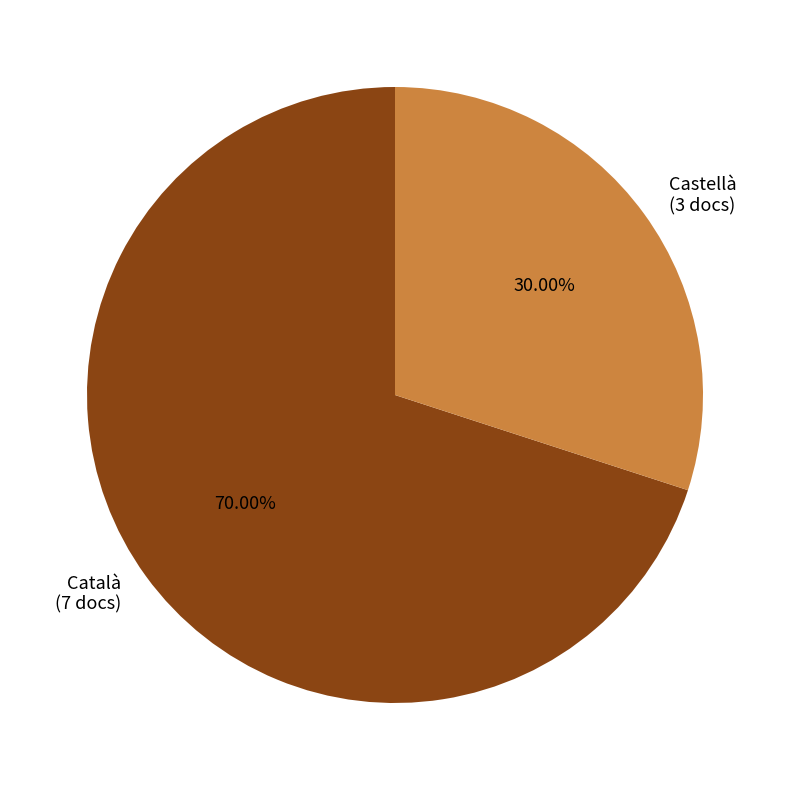

Rank the categories by value from highest to lowest.

Català (7 docs), Castellà (3 docs)